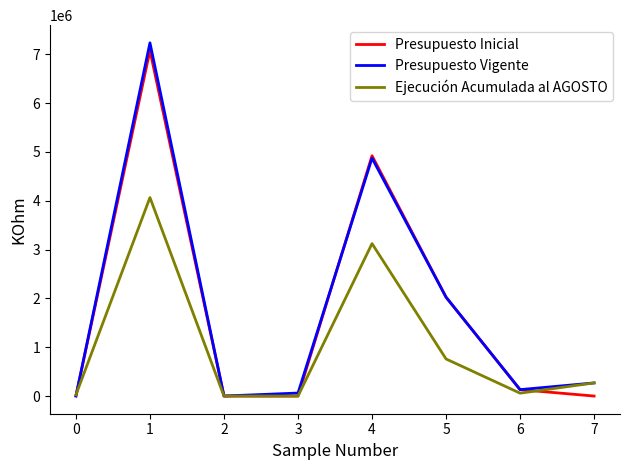

What is the maximum value shown in the chart?

7236255